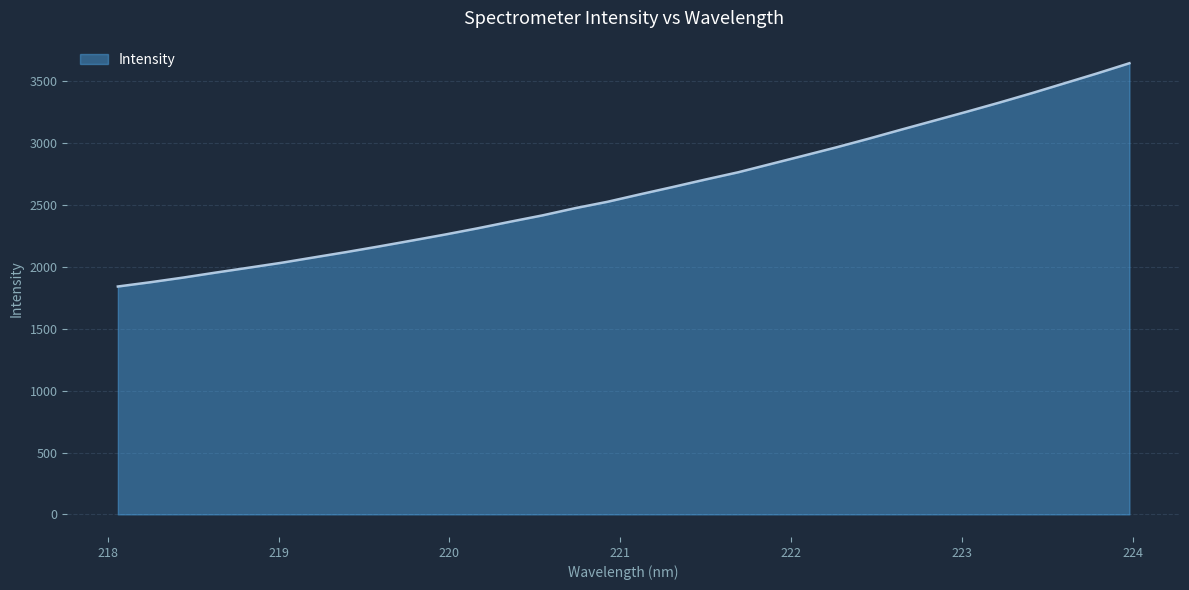

What is the minimum value shown in the chart?

1841.9